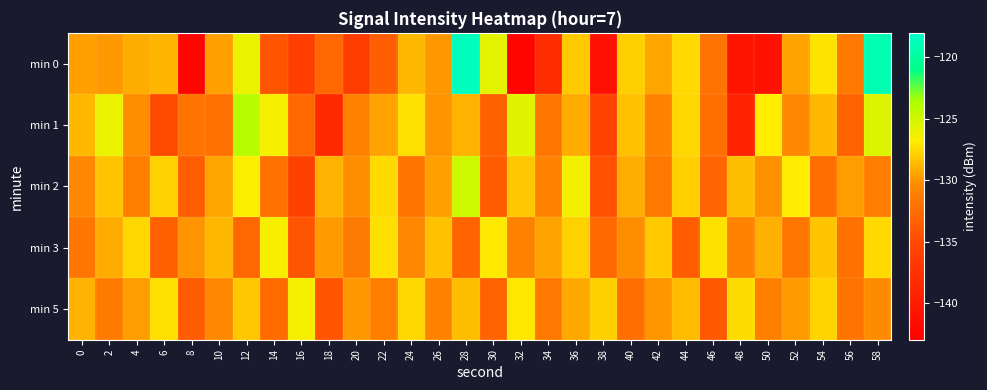

How many distinct data groups are displayed?

5